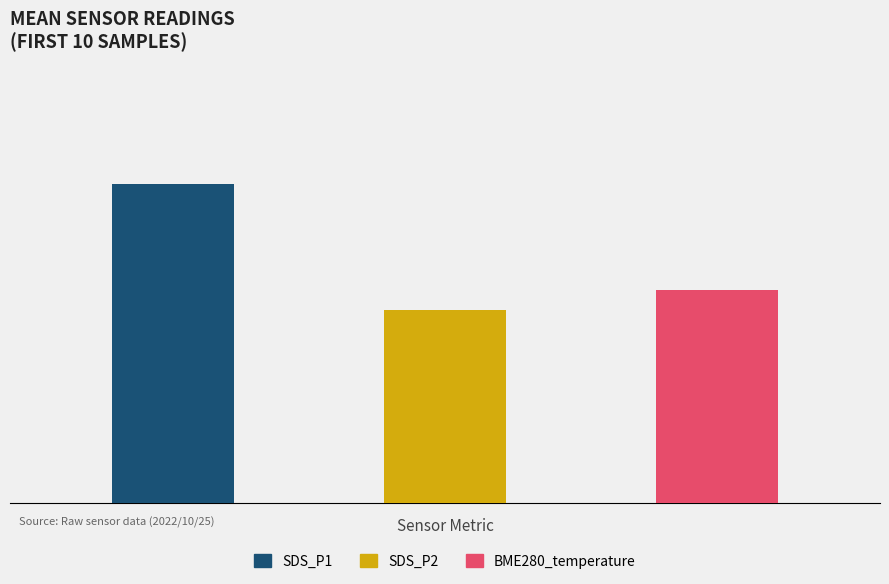

Which series has the widest spread of values?

SDS_P1